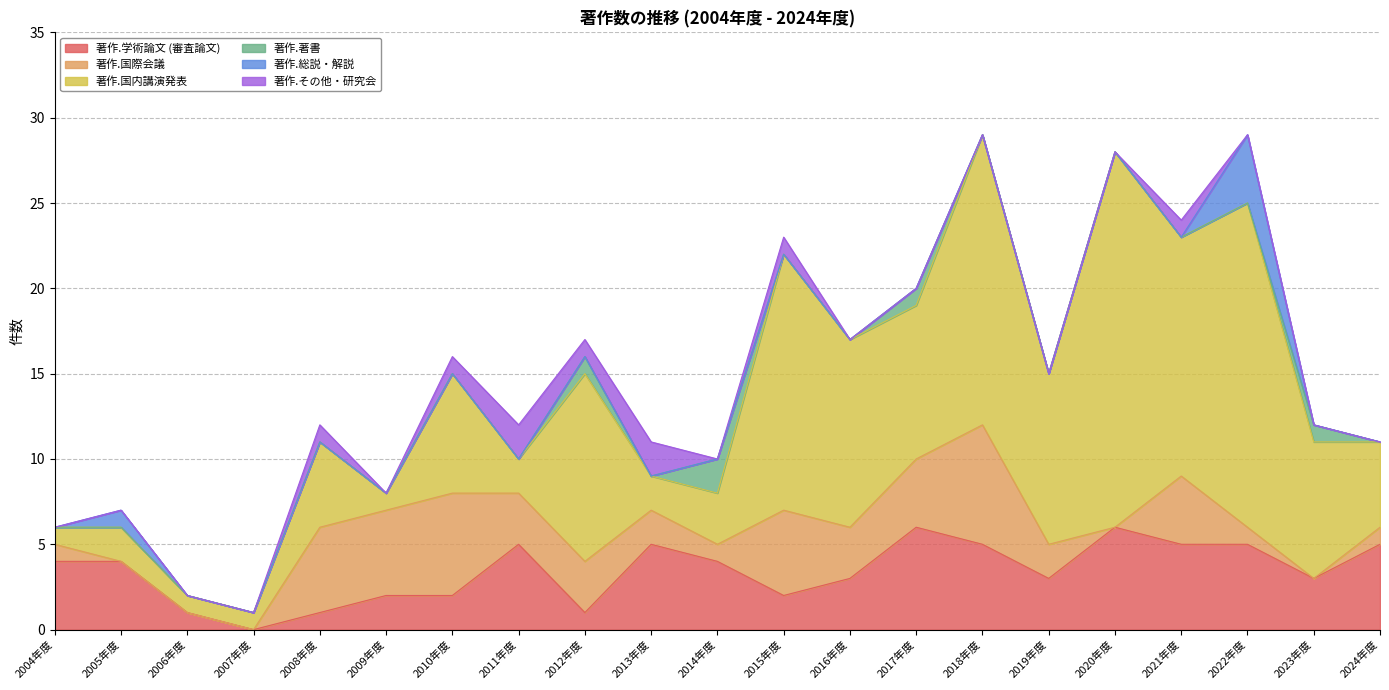

What is the sum of all 著作.総説・解説 values?

5